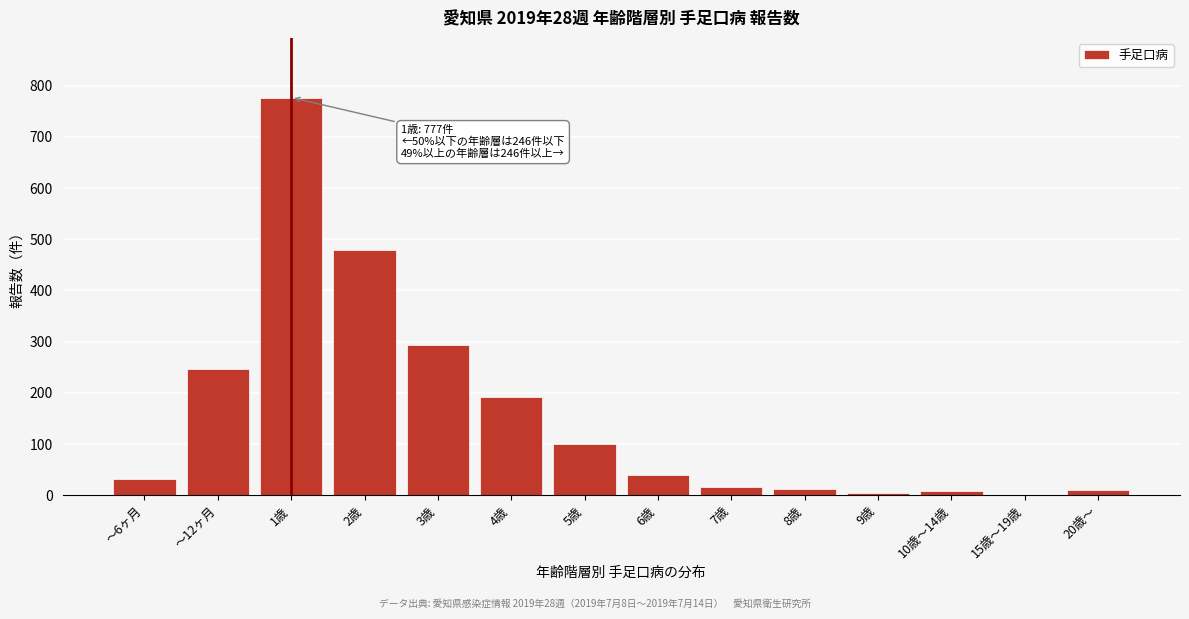

Is it true that the value at 1歳 is 262?

False